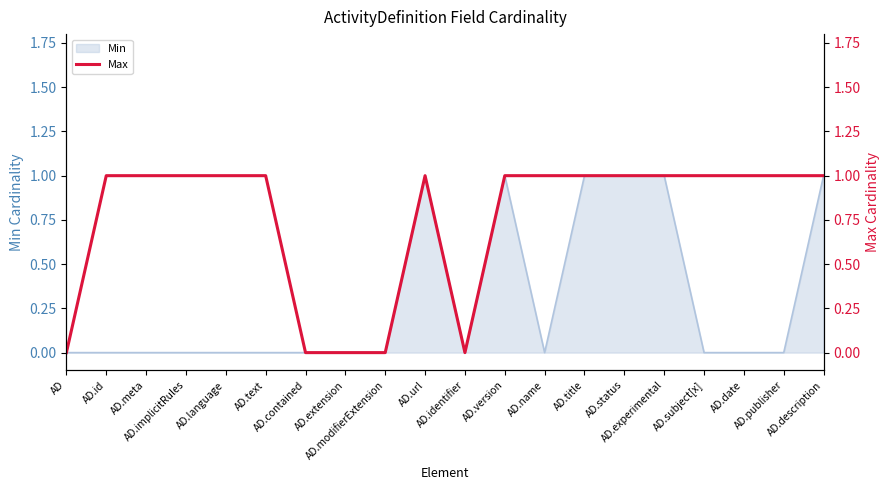

What is the ratio of the value at AD.date to the value at AD.id?

1.0